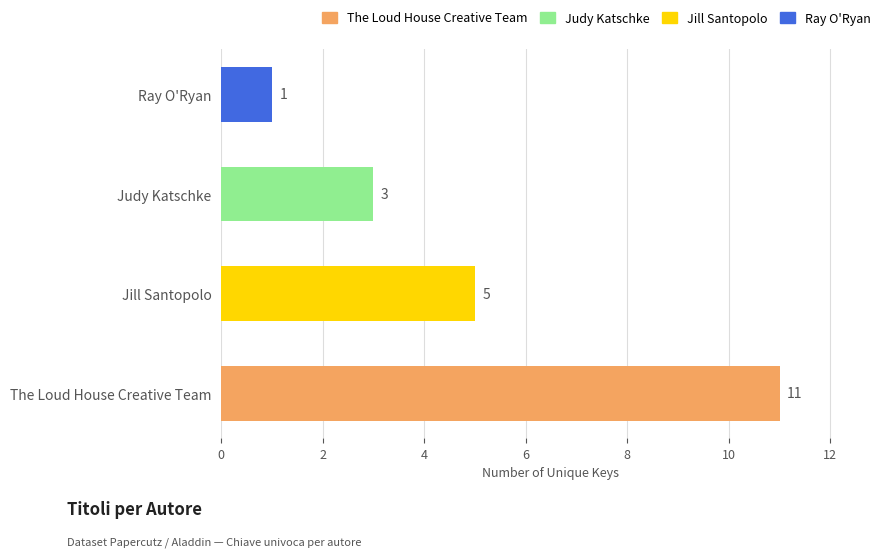

How many categories are shown in the chart?

4